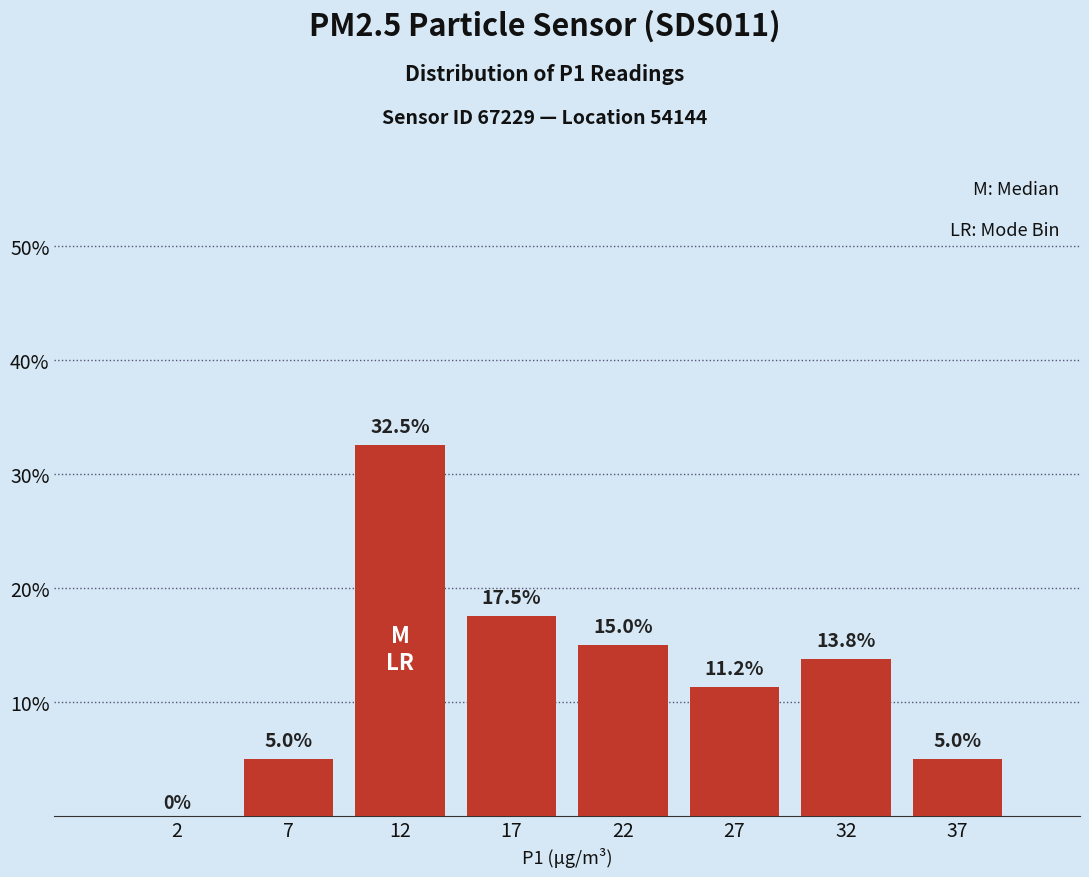

What is the maximum value shown in the chart?

32.5